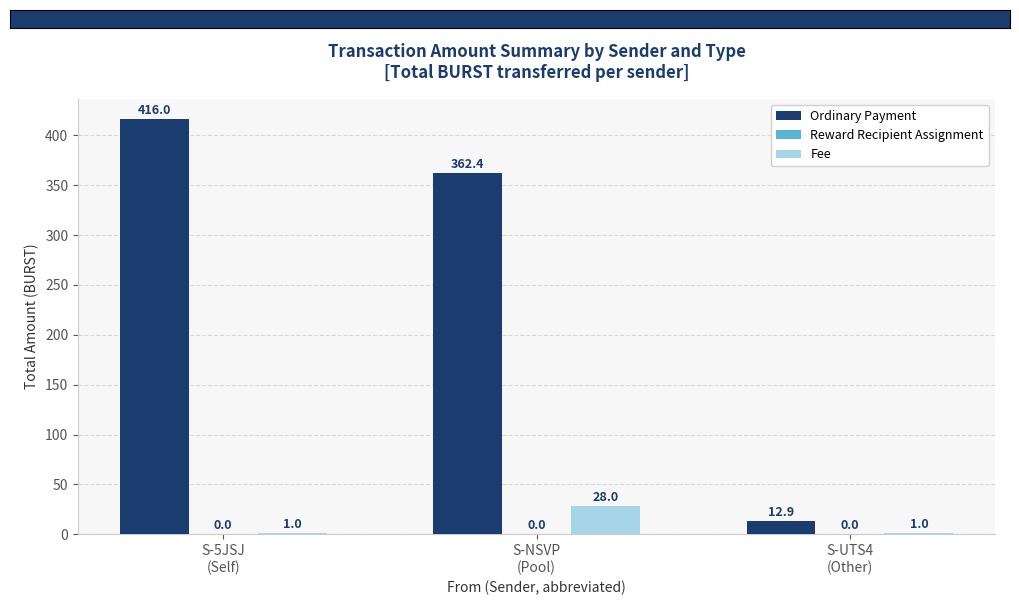

Which series has the largest total across all categories?

Ordinary Payment